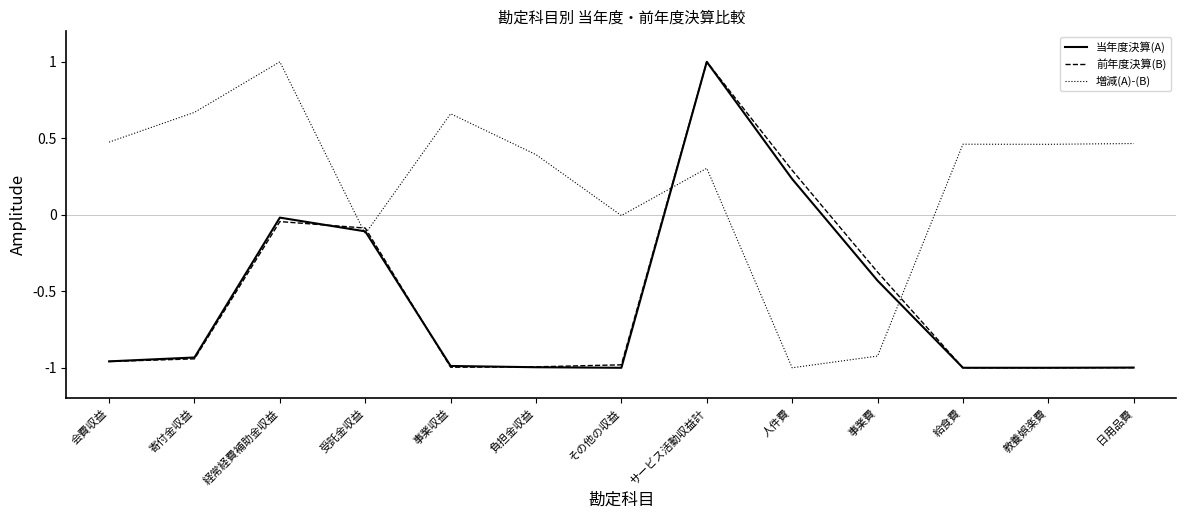

Which category has the highest value in the 前年度決算(B) series?

サービス活動収益計